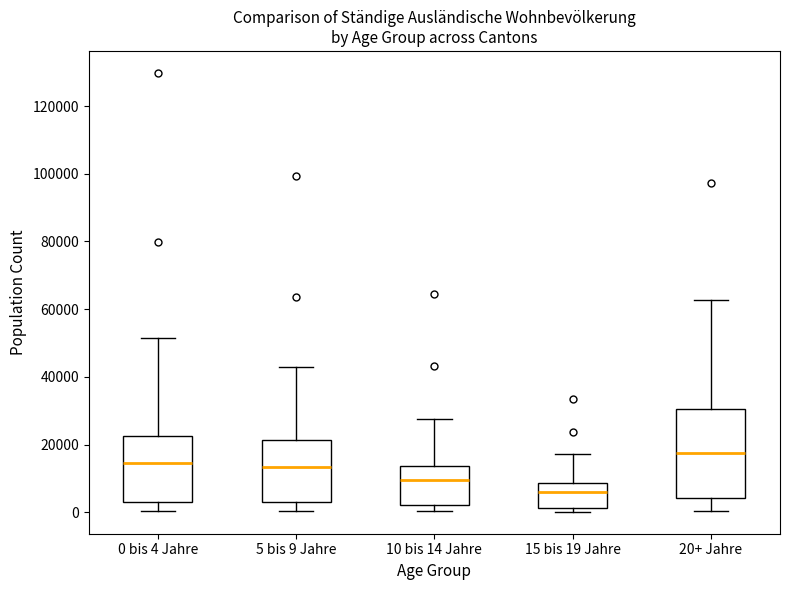

Which box is the tallest, from its lower edge to its upper edge?

20+ Jahre